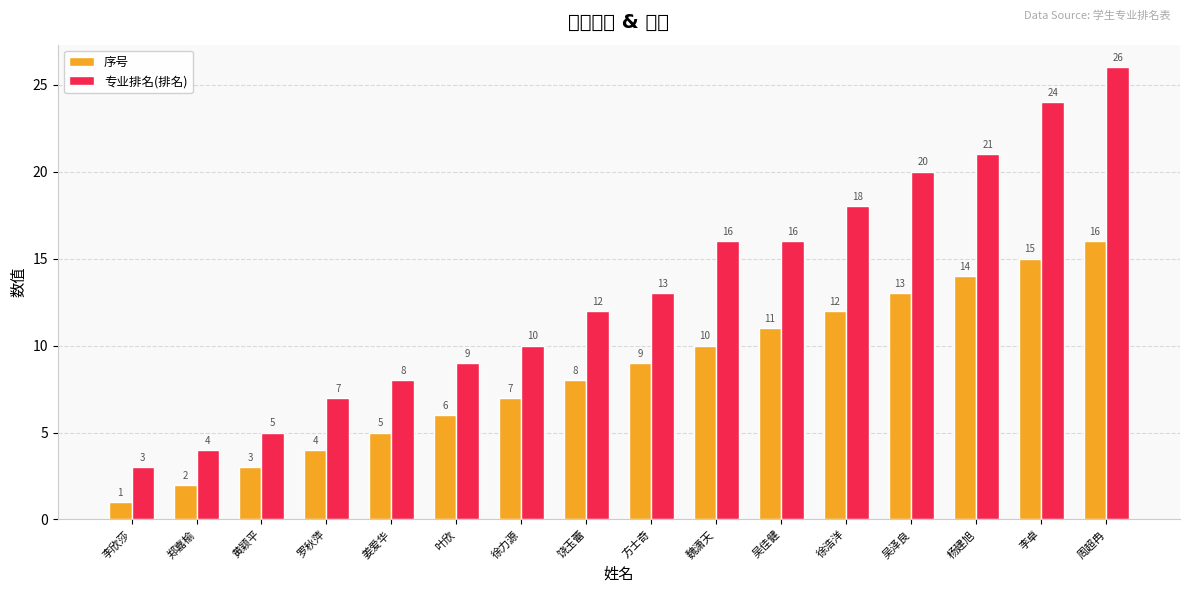

What position from the left is 吴泽良?

13